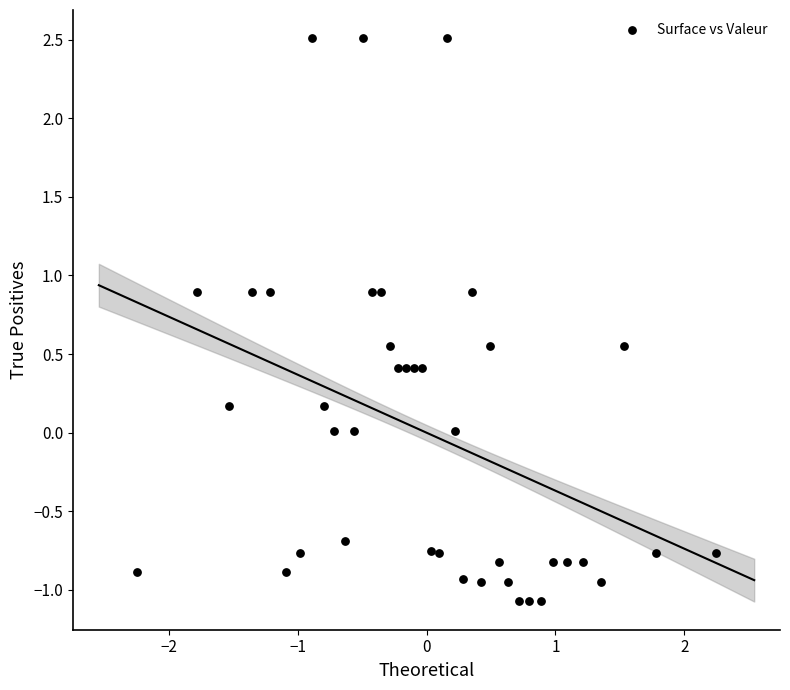

What is the range of X values (max minus min)?

4.5